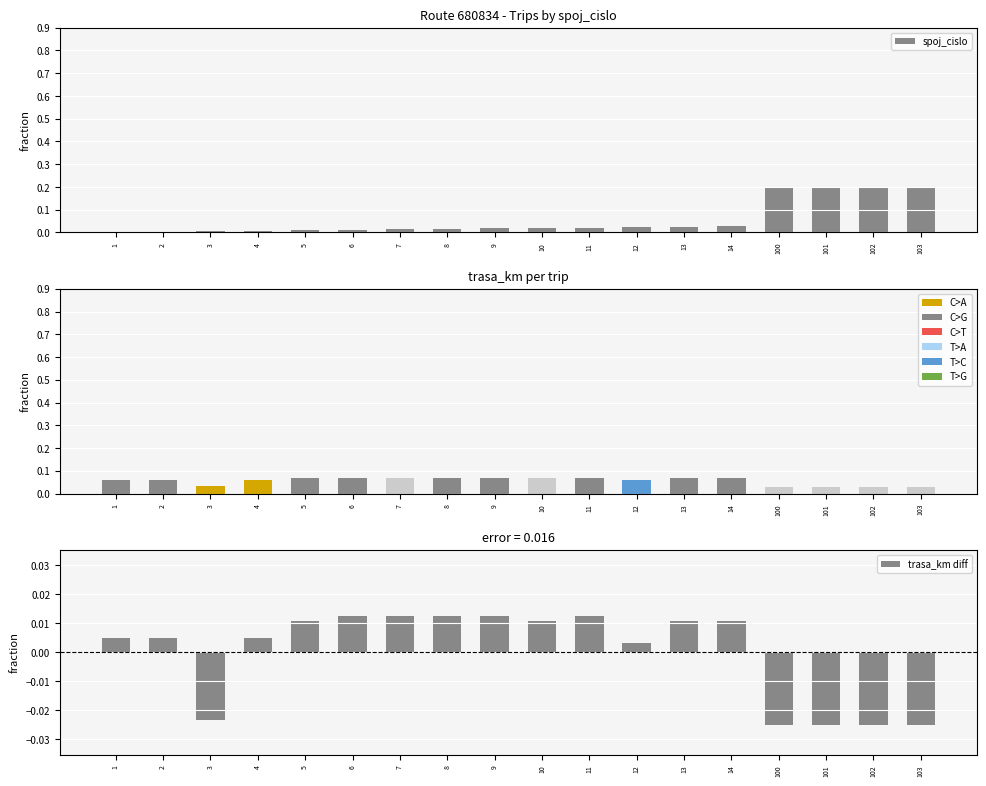

Which series changed the most between 4 and 8?

spoj_cislo